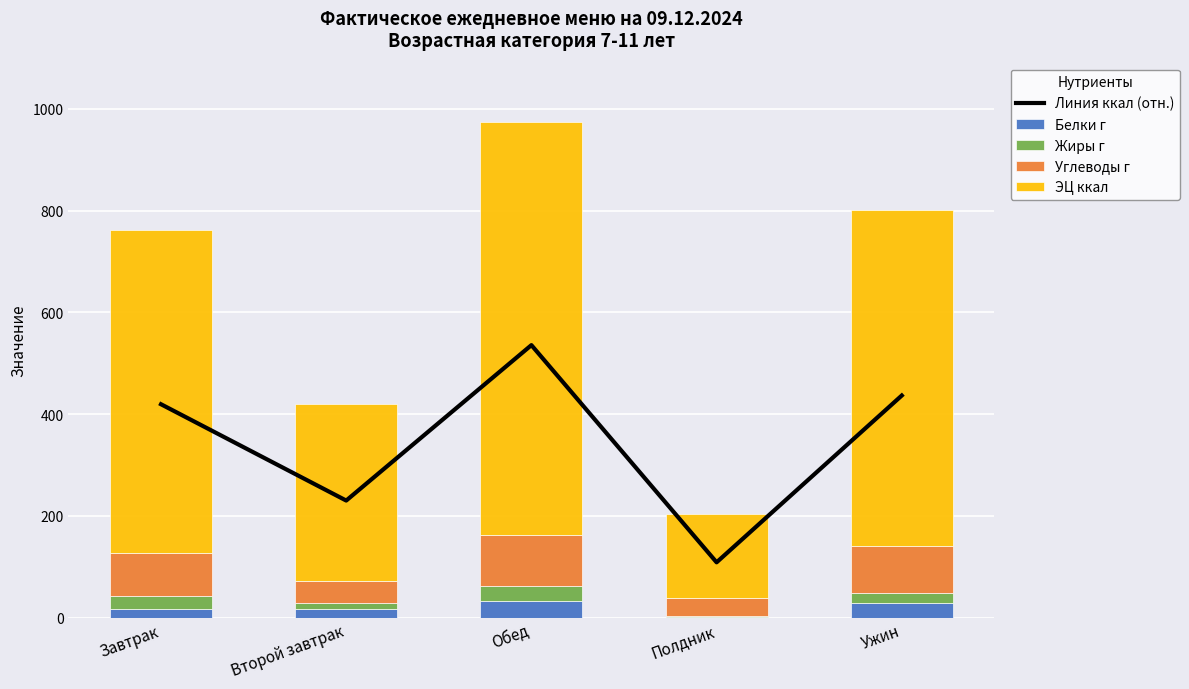

What is the difference between the Углеводы г values at Обед and Полдник?

63.1